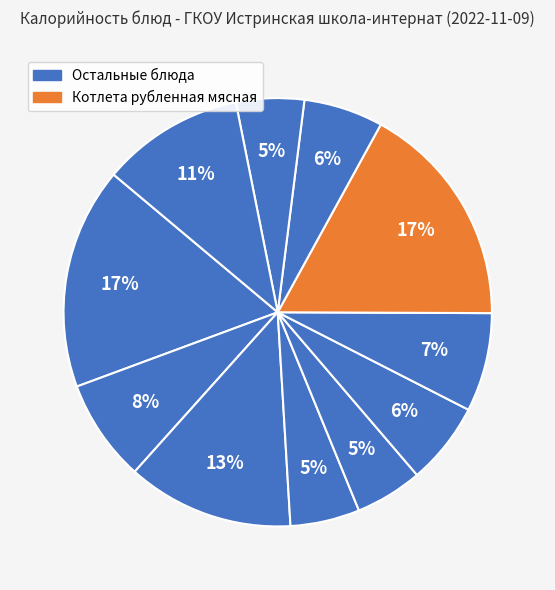

How many slices are in this pie chart?

11